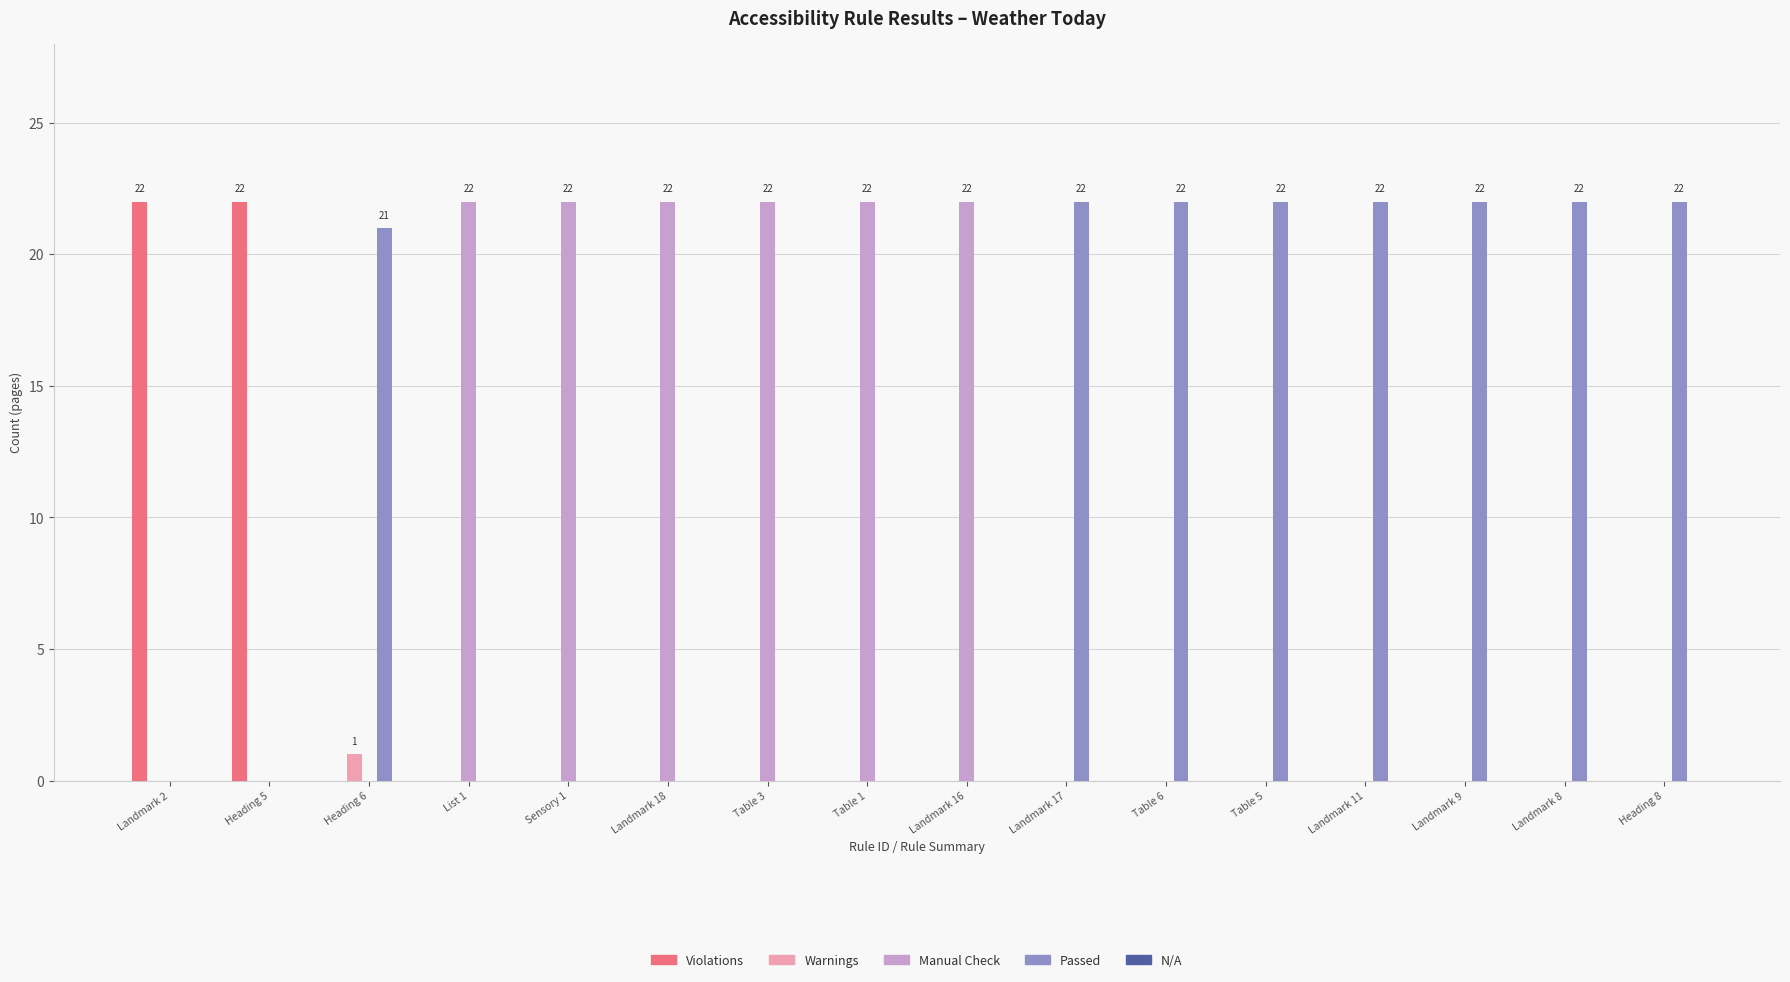

How many groups of bars are there?

16